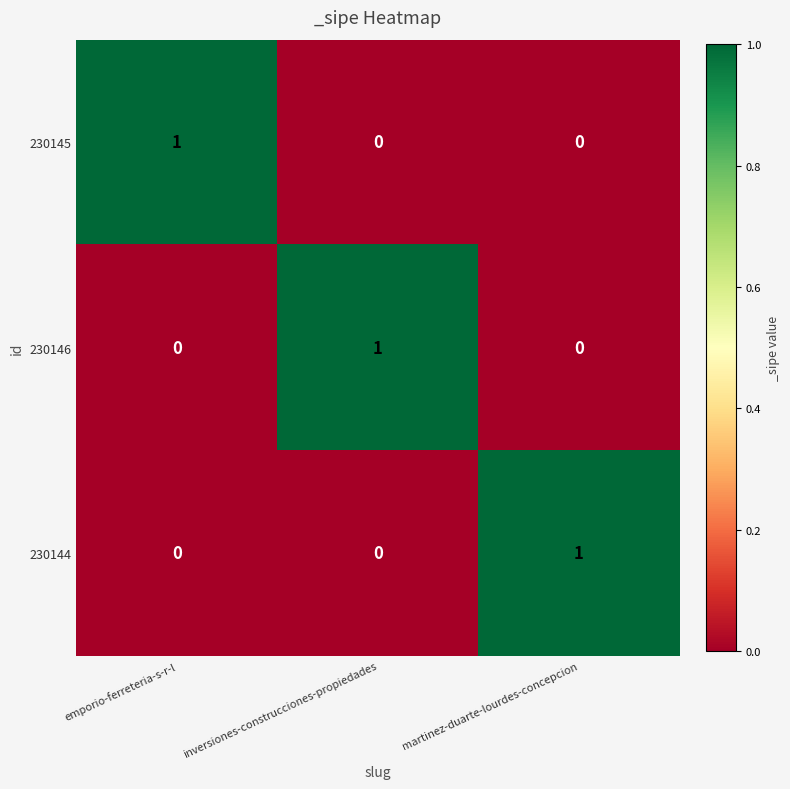

Count the 230144 values in the range 0 to 1.

3